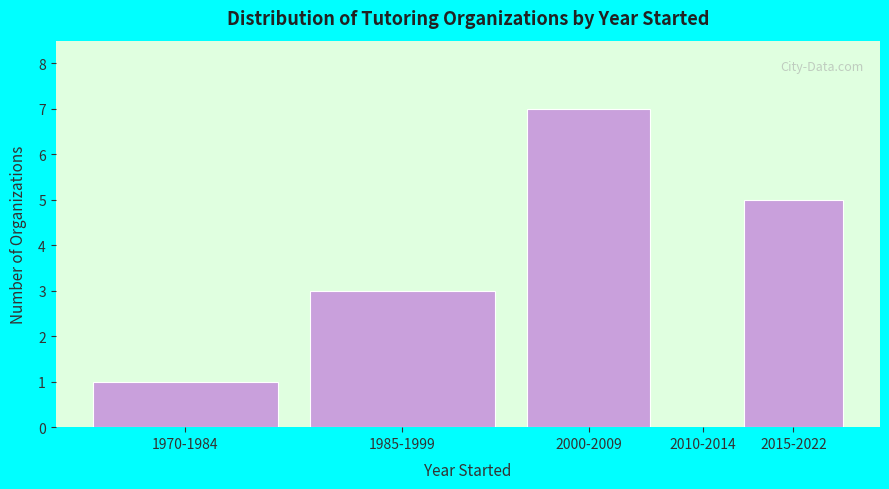

Reading left to right, list all the values displayed in this chart.

1970-1984=1	1985-1999=3	2000-2009=7	2010-2014=0	2015-2022=5